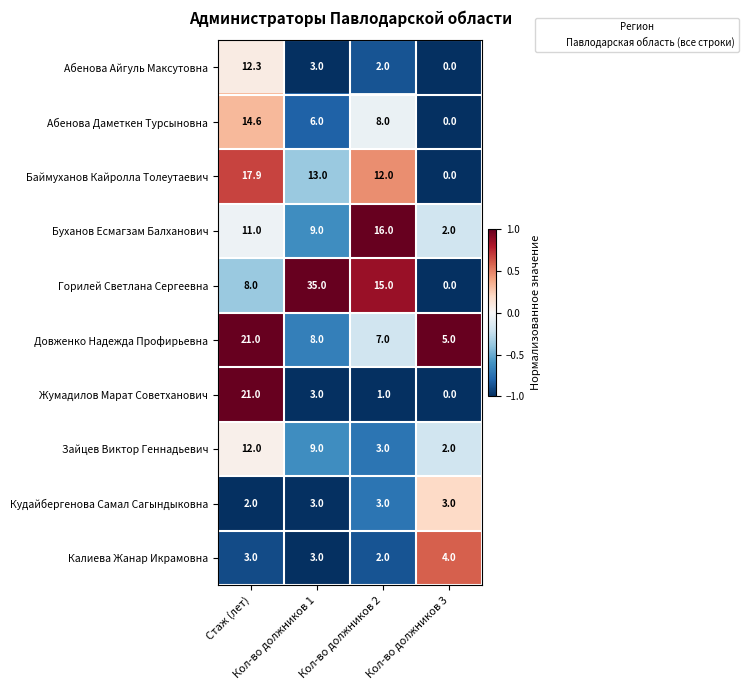

Which series has the widest spread of values?

Горилей Светлана Сергеевна